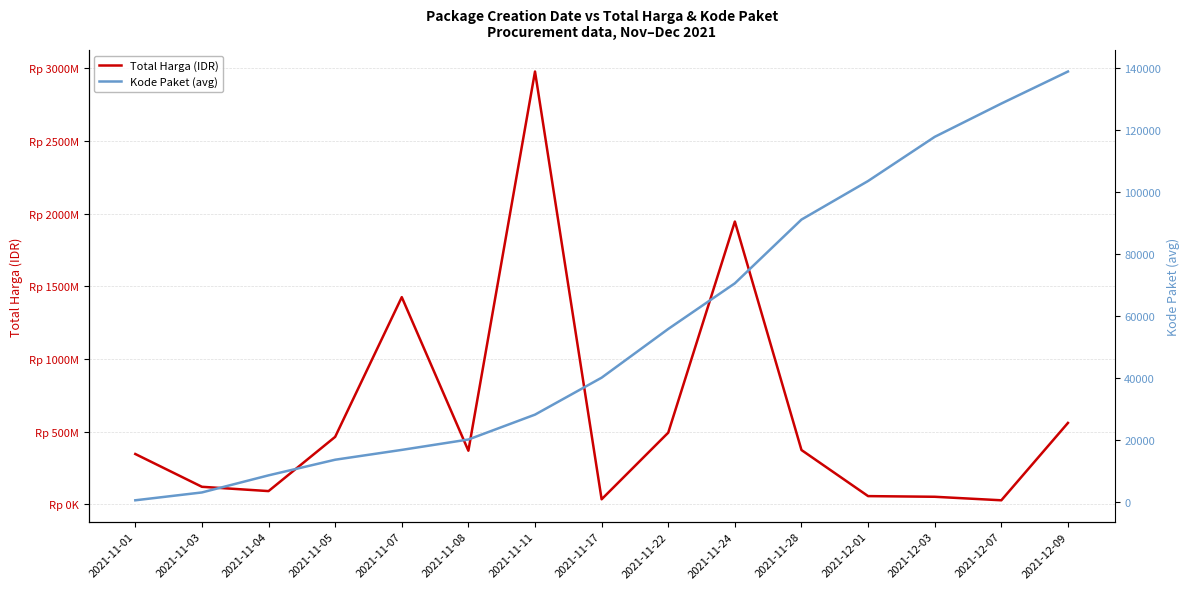

What is the difference between the Total Harga (IDR) values at 2021-12-01 and 2021-11-01?

289901100